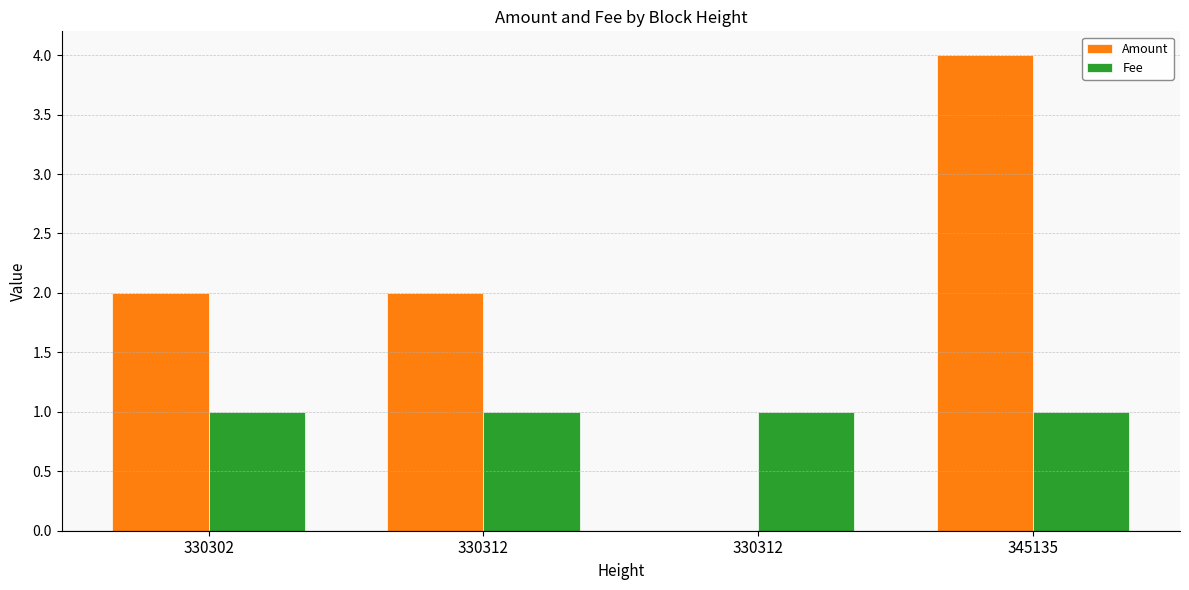

Are the bars horizontal?

No